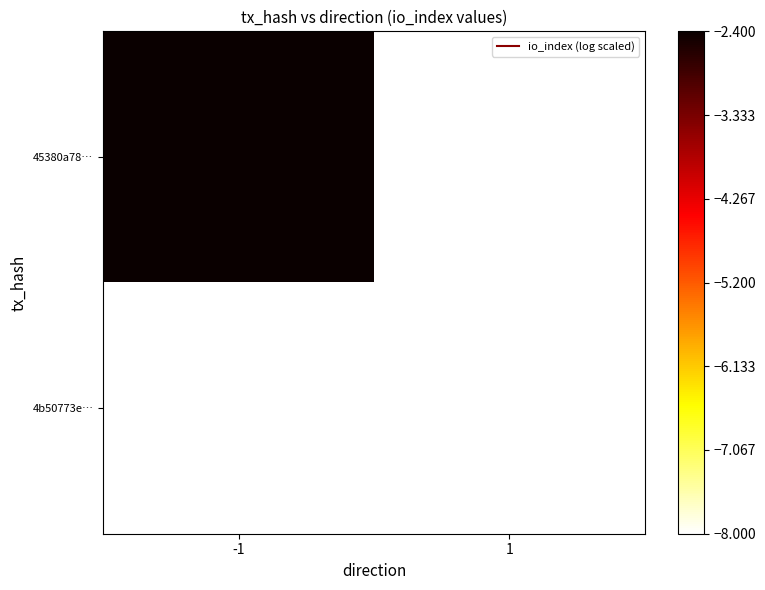

At which category is the sum across all series the highest?

-1